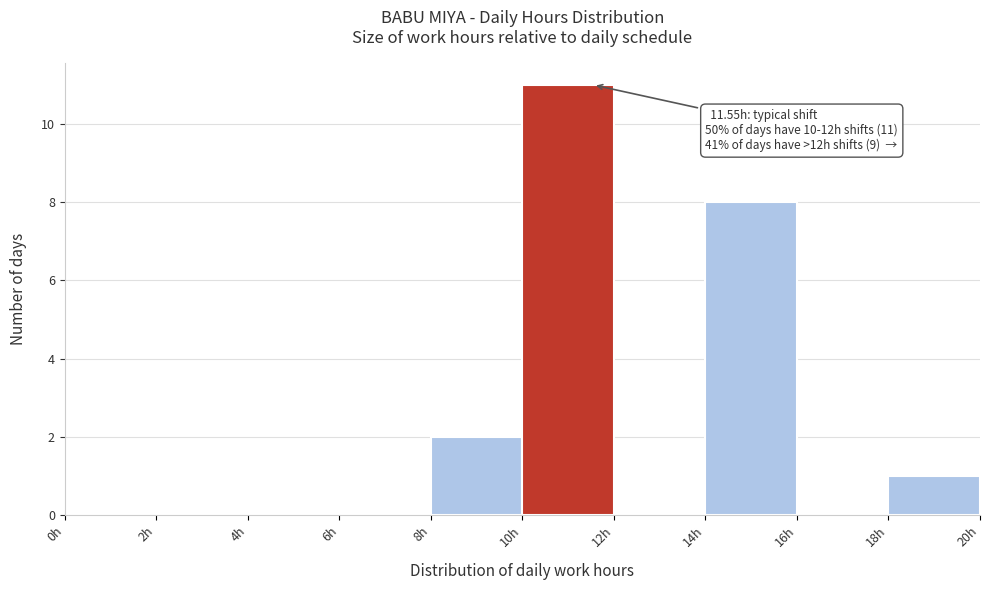

Which range on the x-axis has the tallest bar?

10 to 12